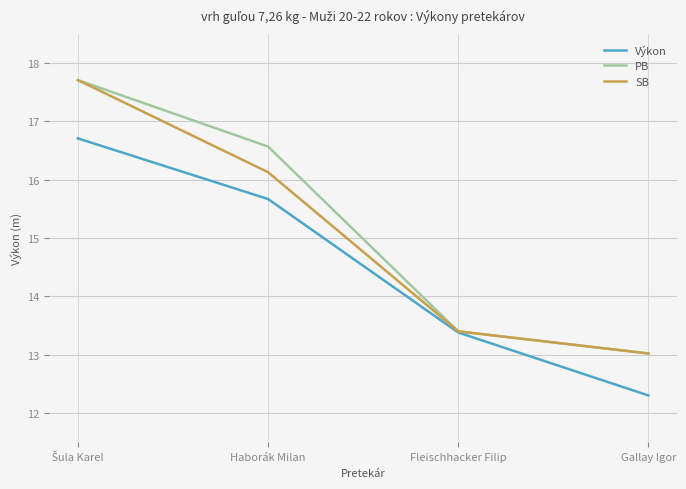

What is the difference between the highest and lowest values at Haborák Milan?

0.9